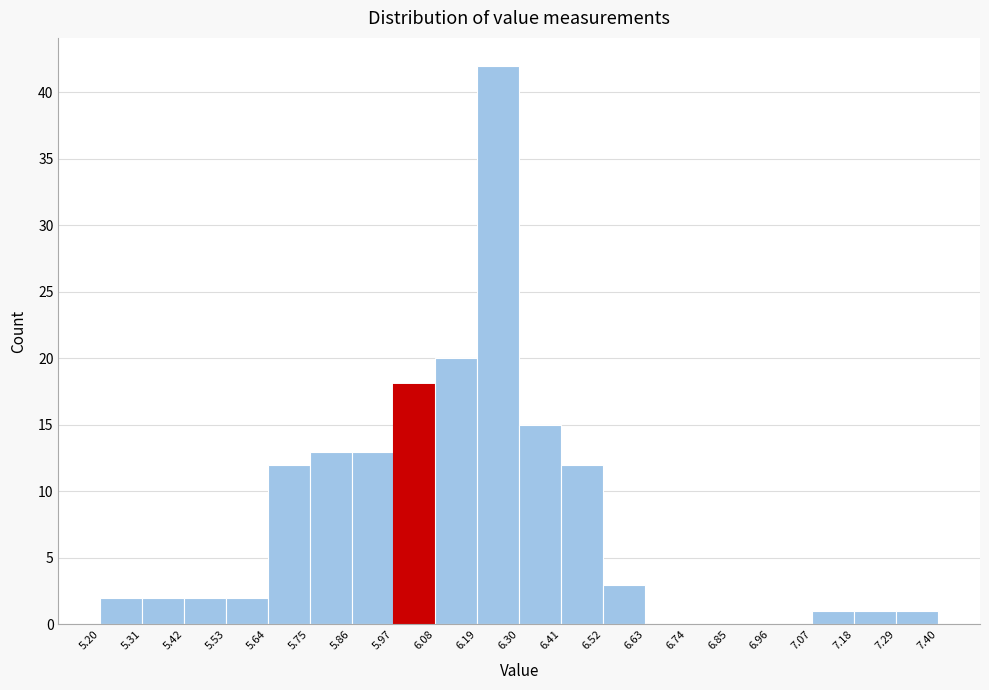

What is the height of the bar covering 7.07 to 7.18 on the x-axis? The values are not printed on the chart, so give them approximately, as read against the axis.

1